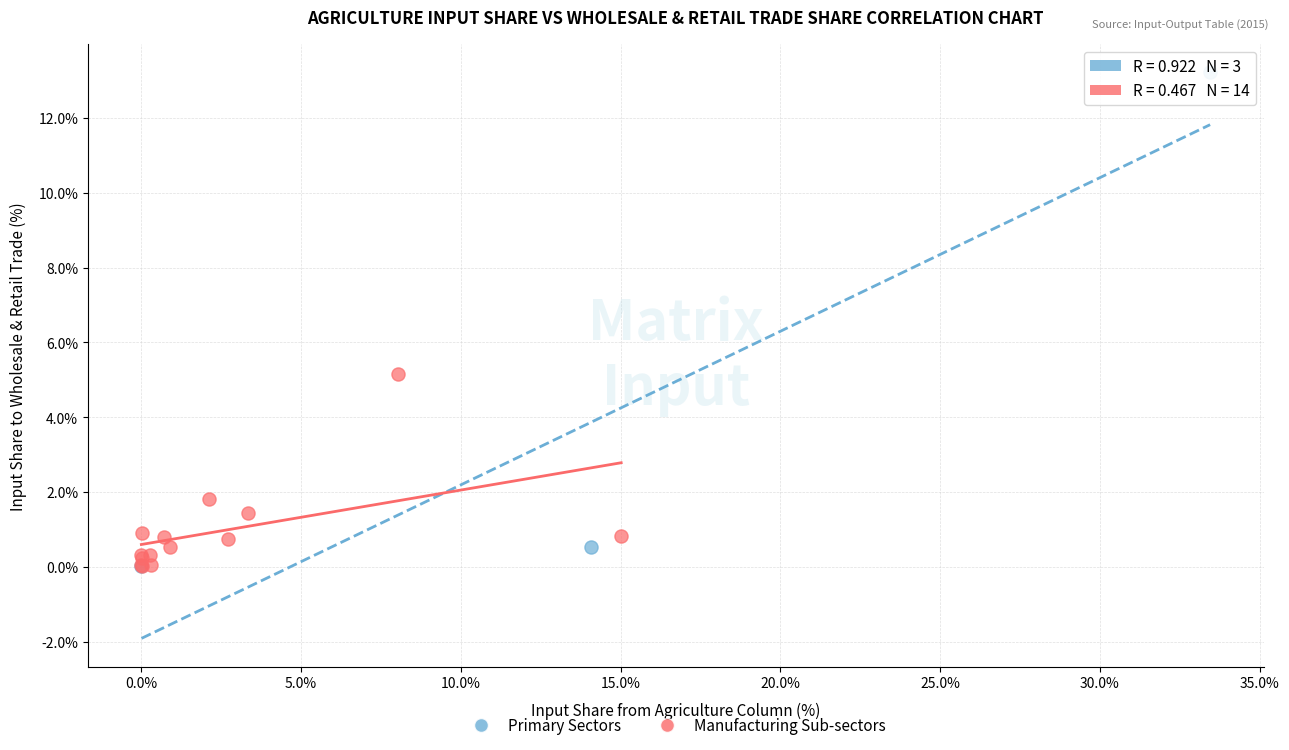

Which series has the largest Y range (max minus min)?

Primary Sectors